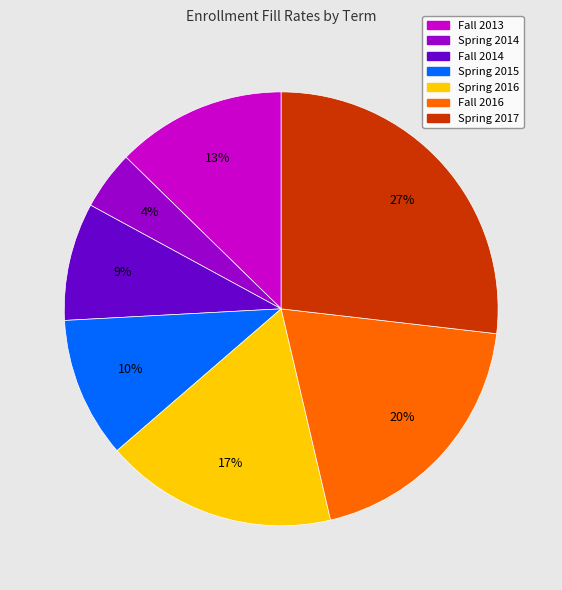

What percentage is the Spring 2017 slice, to the nearest percent?

27%